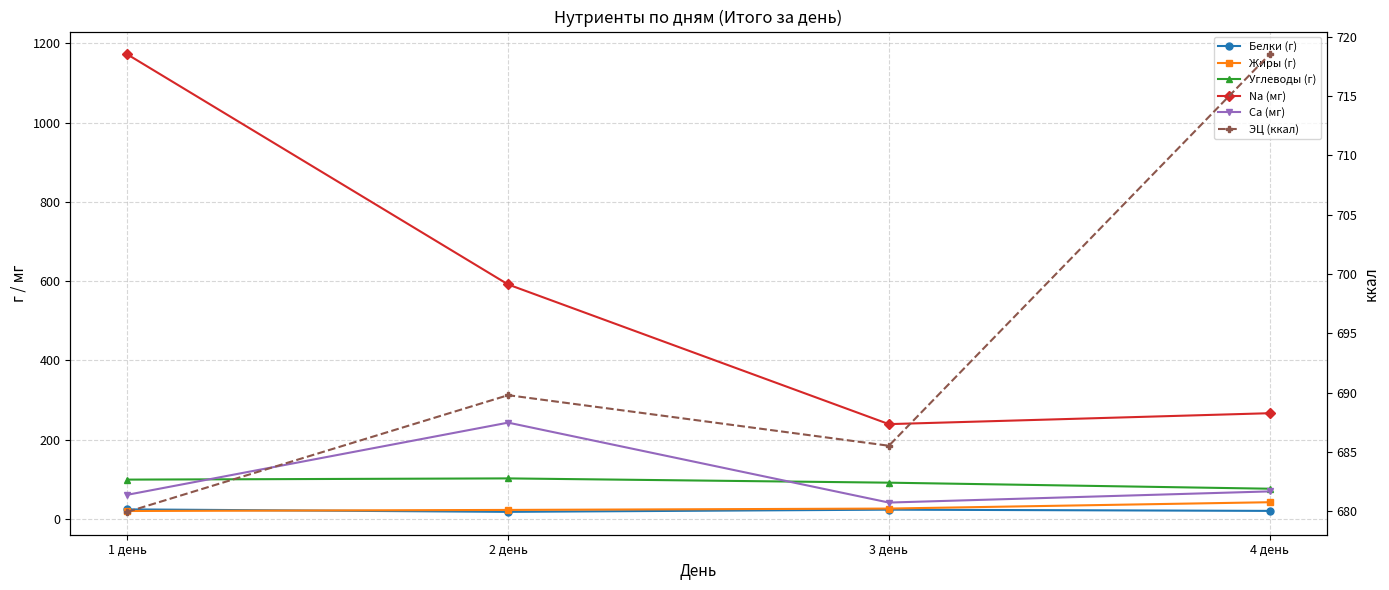

Between 4 день and 3 день, which is larger?

3 день